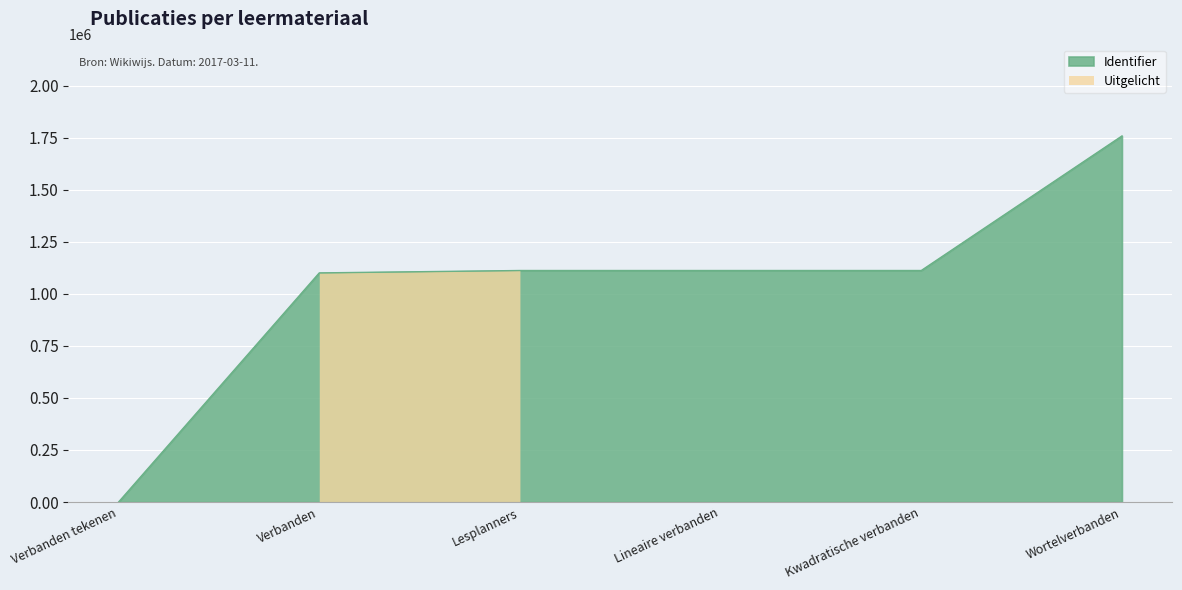

Between Verbanden and Kwadratische verbanden, which is larger?

Kwadratische verbanden